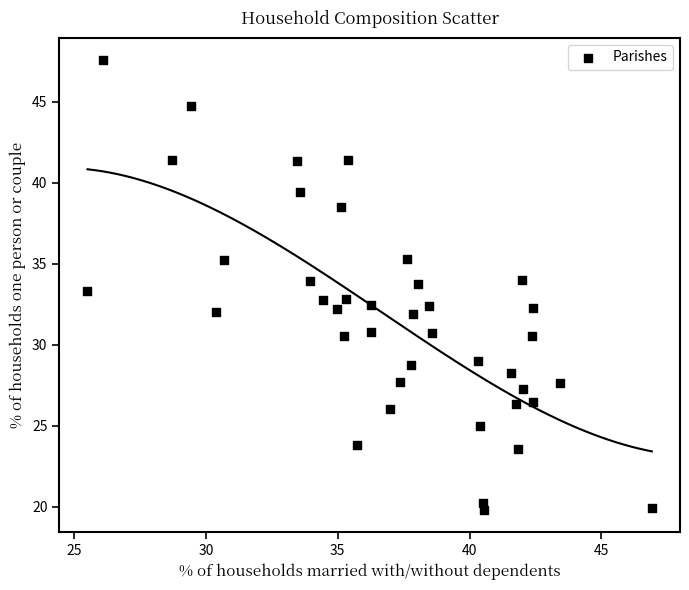

What is the range of X values (max minus min)?

21.4